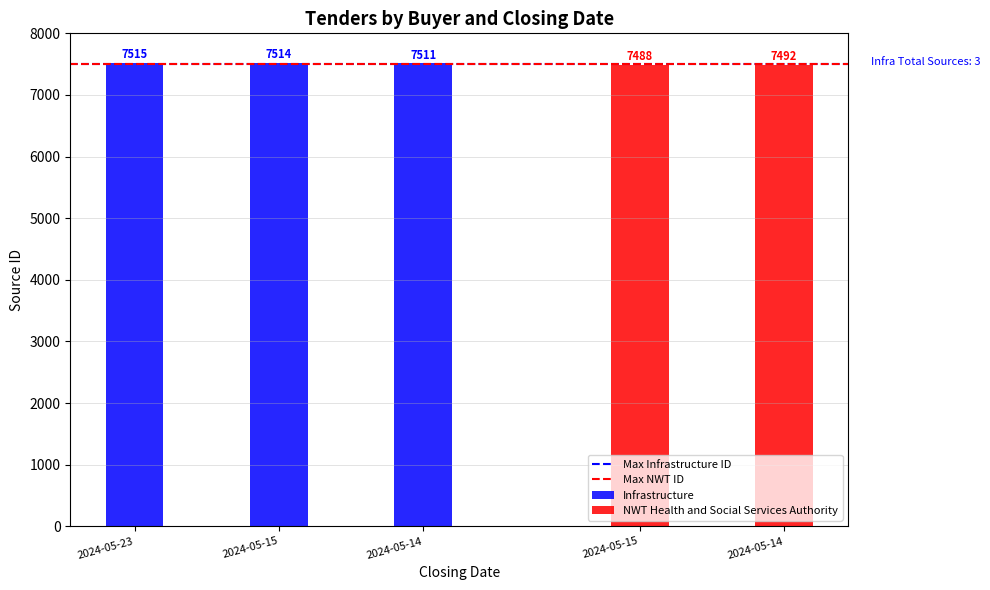

Which category has the highest value across all series?

2024-05-23